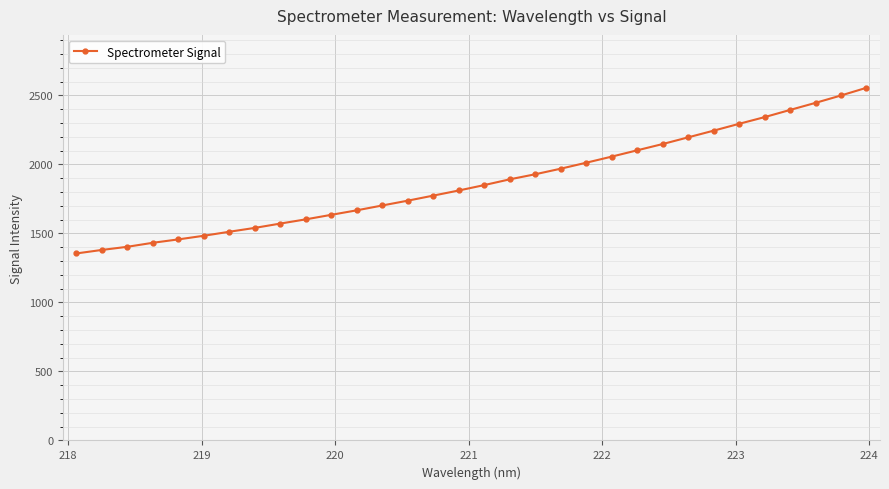

What is the value of the 7th point from the left?

1512.5